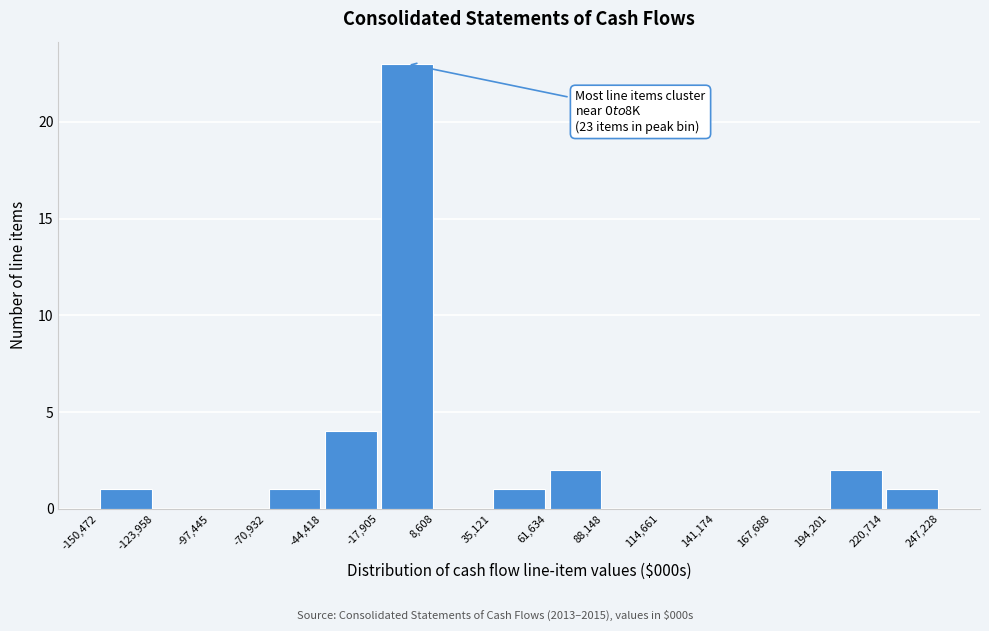

Over which range of the x-axis is the bar tallest?

-17,905 to 8,608